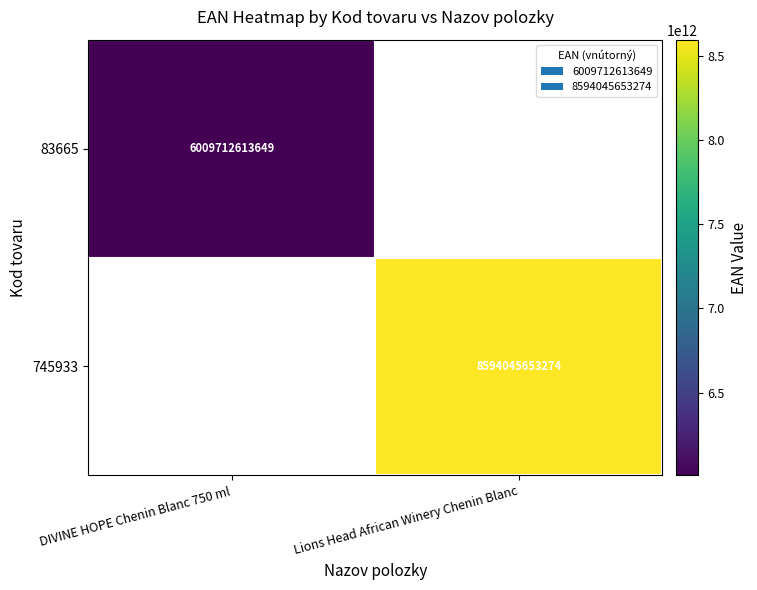

True or false: 745933 has a value of 8594045653274 at Lions Head African Winery Chenin Blanc.

True